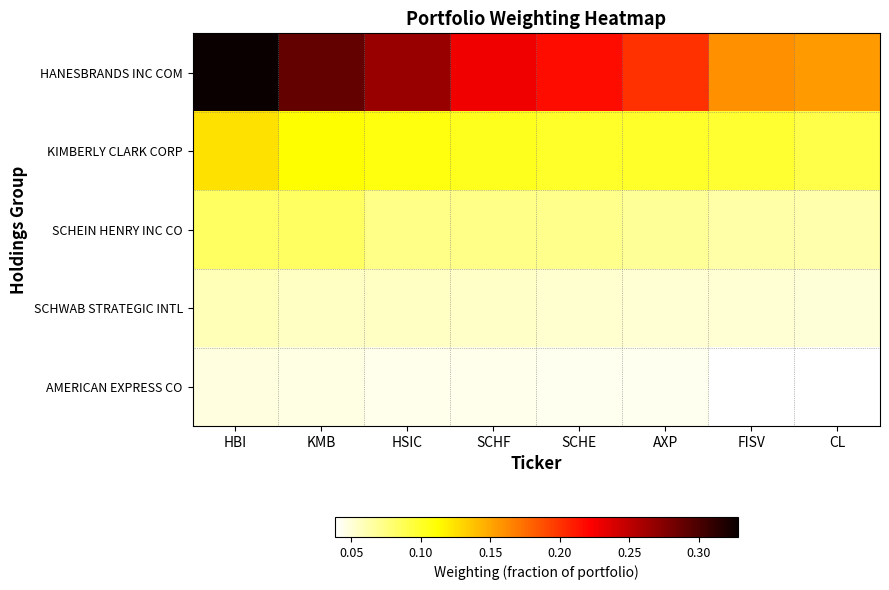

List the series in order of their peak value, lowest first.

AMERICAN EXPRESS CO, SCHWAB STRATEGIC INTL, SCHEIN HENRY INC CO, KIMBERLY CLARK CORP, HANESBRANDS INC COM